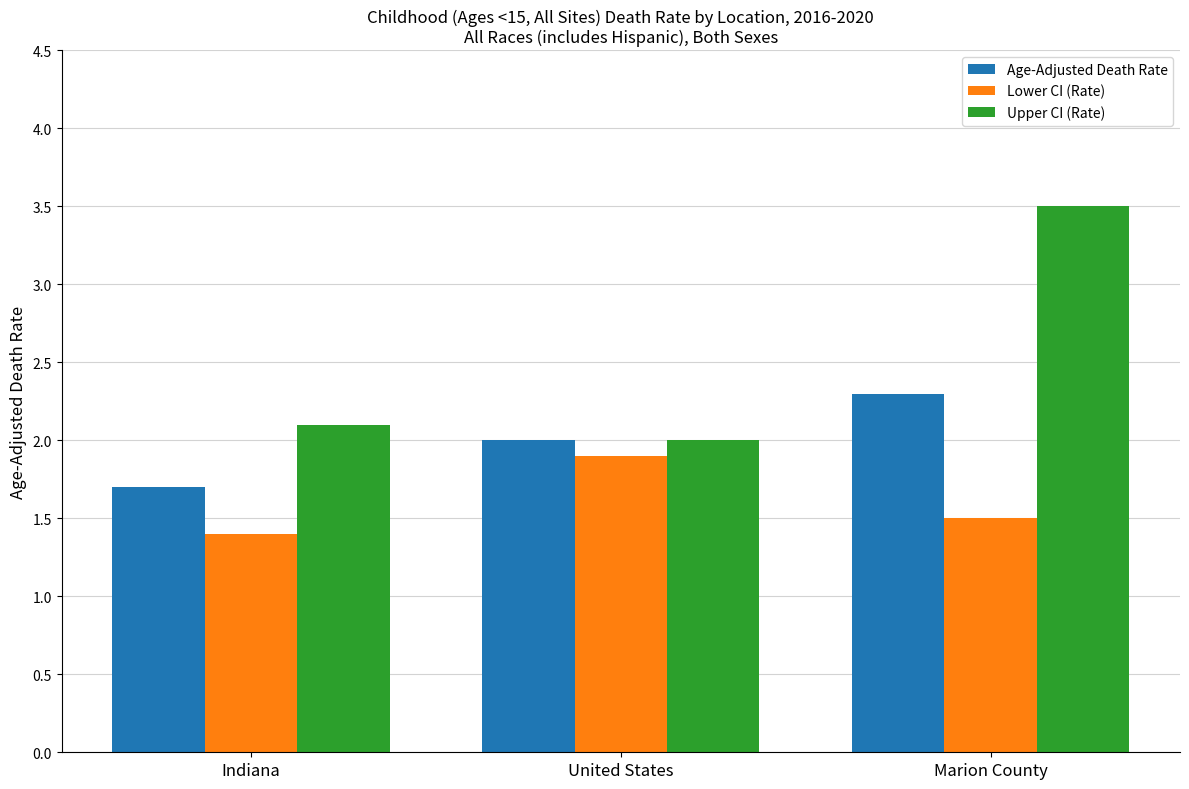

What is the difference between the highest and lowest values at Marion County?

2.0